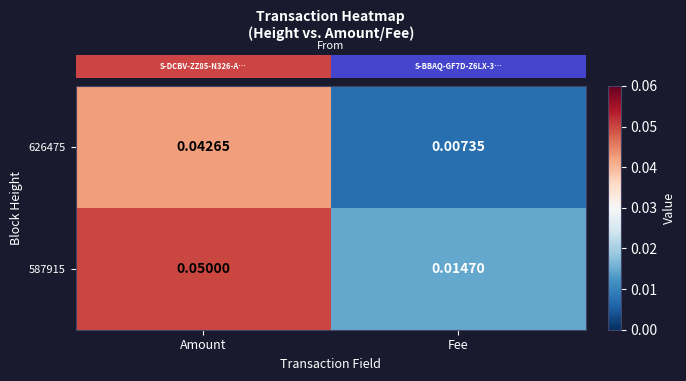

Which category has the lowest value in the 587915 series?

Fee